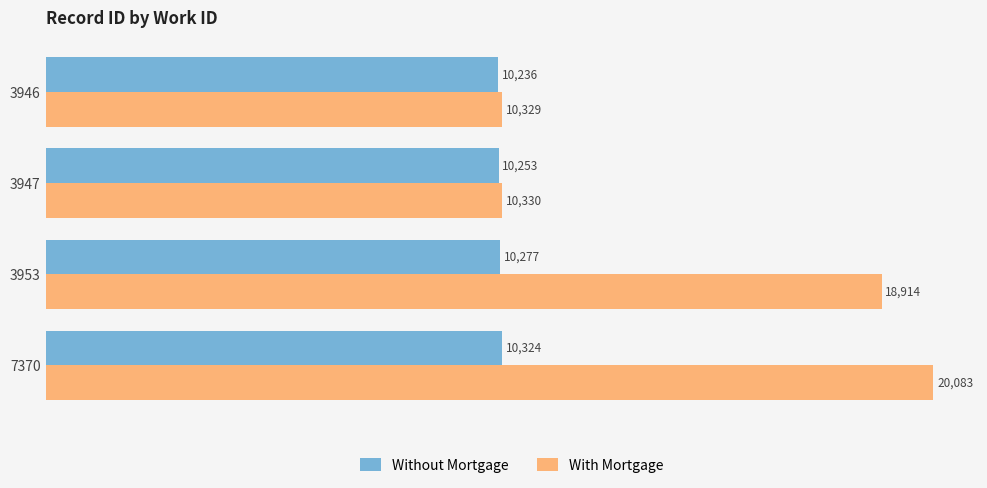

What is the sum of all With Mortgage values?

59656